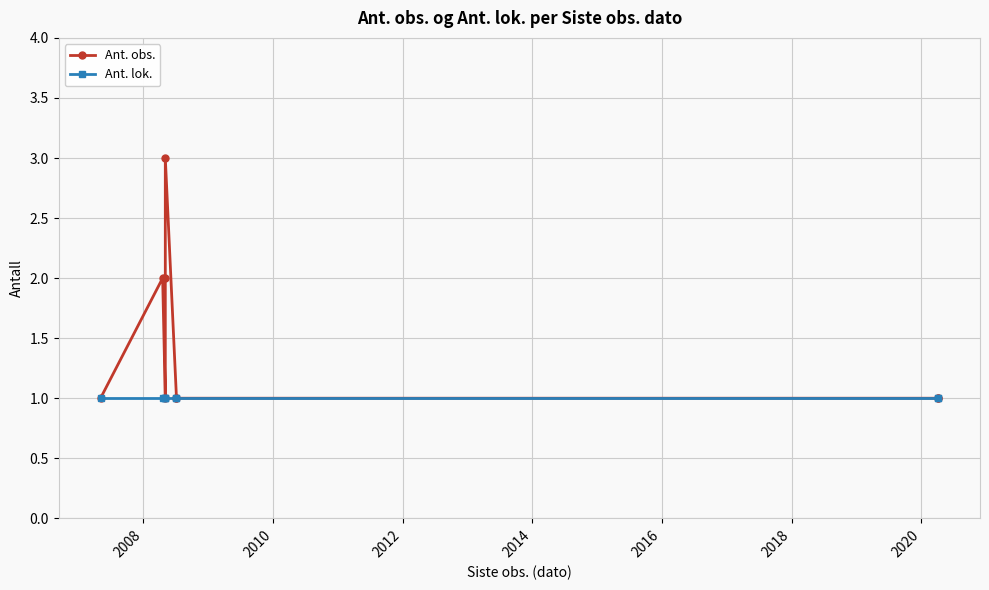

True or false: Ant. lok. and Ant. obs. intersect in this chart.

False